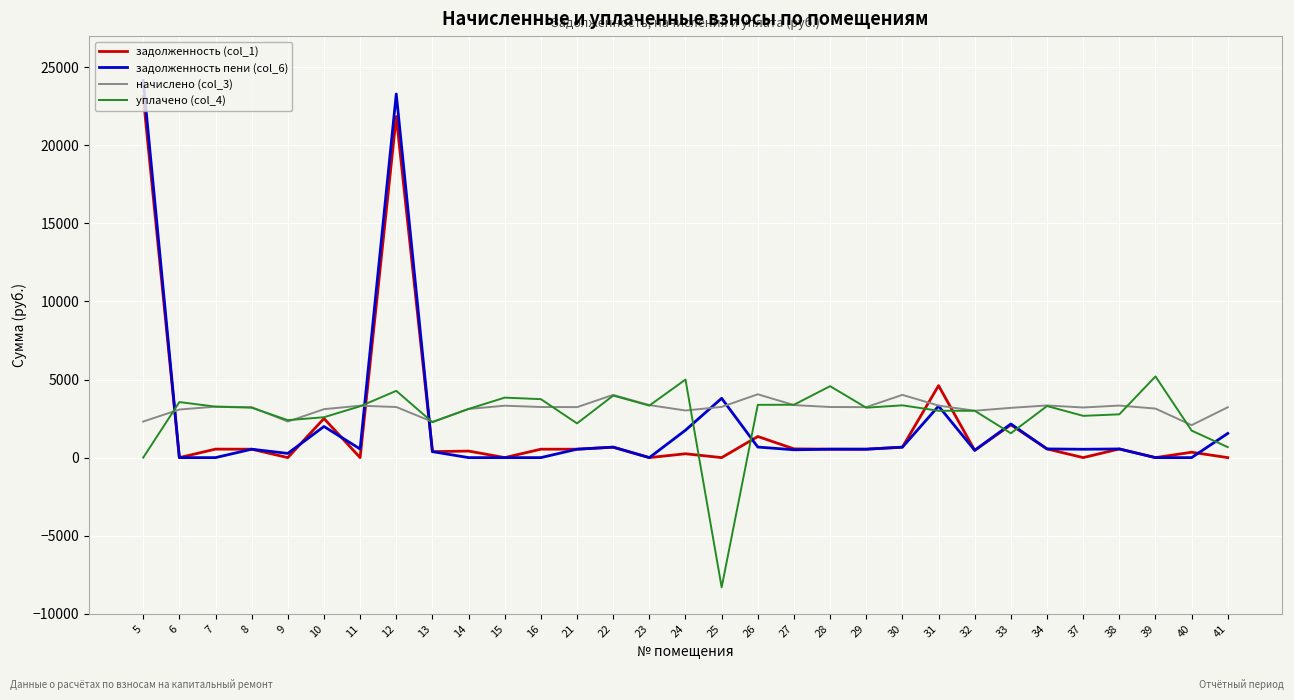

The задолженность пени (col_6) series shows -10659.6 at 23. True or false?

False